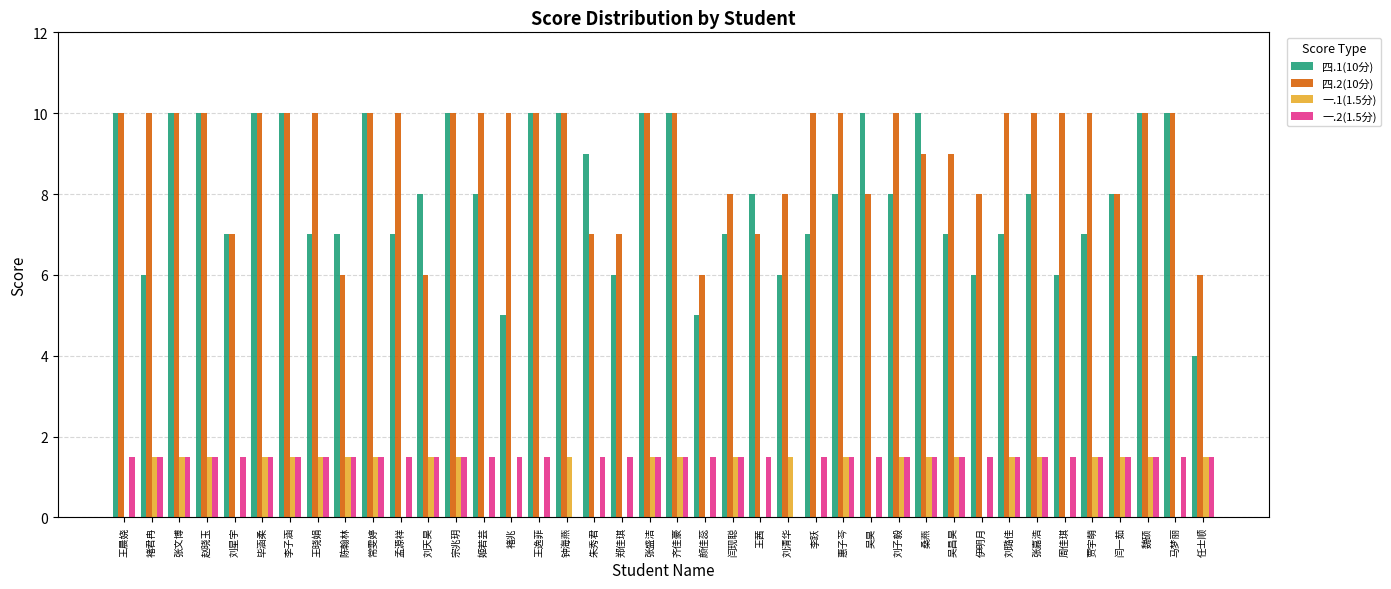

Reading left to right, list all the values displayed in this chart.

四.1(10分): 10.0	6.0	10.0	10.0	7.0	10.0	10.0	7.0	7.0	10.0	7.0	8.0	10.0	8.0	5.0	10.0	10.0	9.0	6.0	10.0	10.0	5.0	7.0	8.0	6.0	7.0	8.0	10.0	8.0	10.0	7.0	6.0	7.0	8.0	6.0	7.0	8.0	10.0	10.0	4.0
四.2(10分): 10.0	10.0	10.0	10.0	7.0	10.0	10.0	10.0	6.0	10.0	10.0	6.0	10.0	10.0	10.0	10.0	10.0	7.0	7.0	10.0	10.0	6.0	8.0	7.0	8.0	10.0	10.0	8.0	10.0	9.0	9.0	8.0	10.0	10.0	10.0	10.0	8.0	10.0	10.0	6.0
一.1(1.5分): 0.0	1.5	1.5	1.5	0.0	1.5	1.5	1.5	1.5	1.5	0.0	1.5	1.5	0.0	0.0	0.0	1.5	0.0	0.0	1.5	1.5	0.0	1.5	0.0	1.5	0.0	1.5	0.0	1.5	1.5	1.5	0.0	1.5	1.5	0.0	1.5	1.5	1.5	0.0	1.5
一.2(1.5分): 1.5	1.5	1.5	1.5	1.5	1.5	1.5	1.5	1.5	1.5	1.5	1.5	1.5	1.5	1.5	1.5	0.0	1.5	1.5	1.5	1.5	1.5	1.5	1.5	0.0	1.5	1.5	1.5	1.5	1.5	1.5	1.5	1.5	1.5	1.5	1.5	1.5	1.5	1.5	1.5